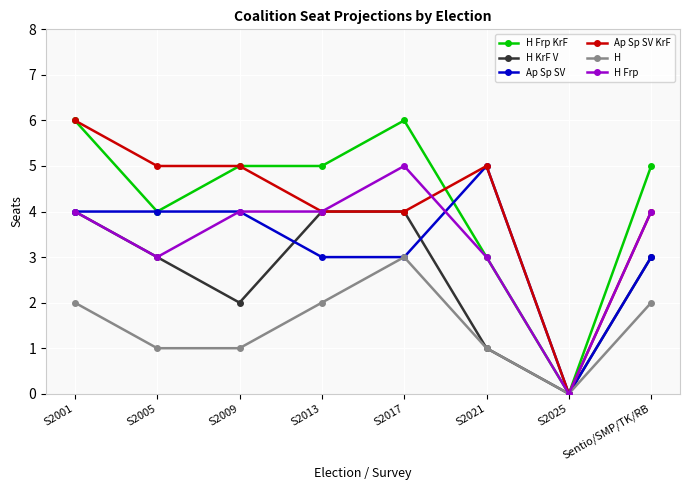

What is the difference between the highest and lowest values at S2017?

3